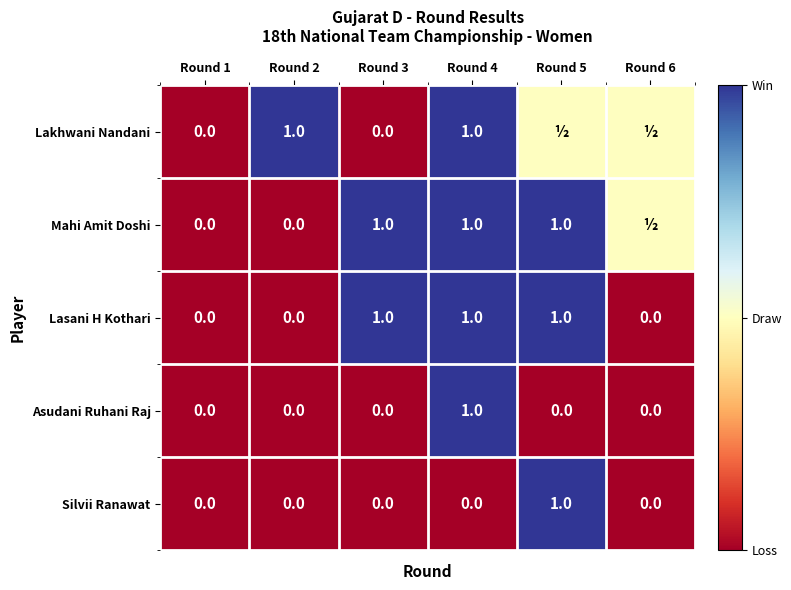

How many data points does each series have?

6